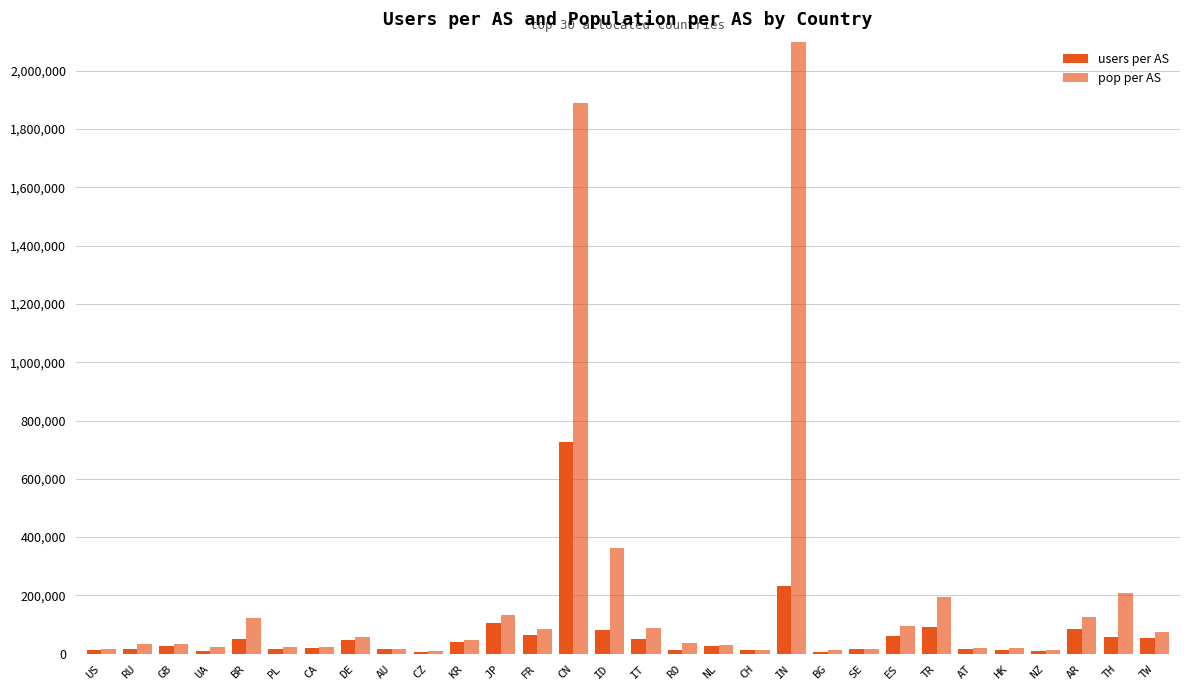

At which category is the sum across all series the highest?

CN